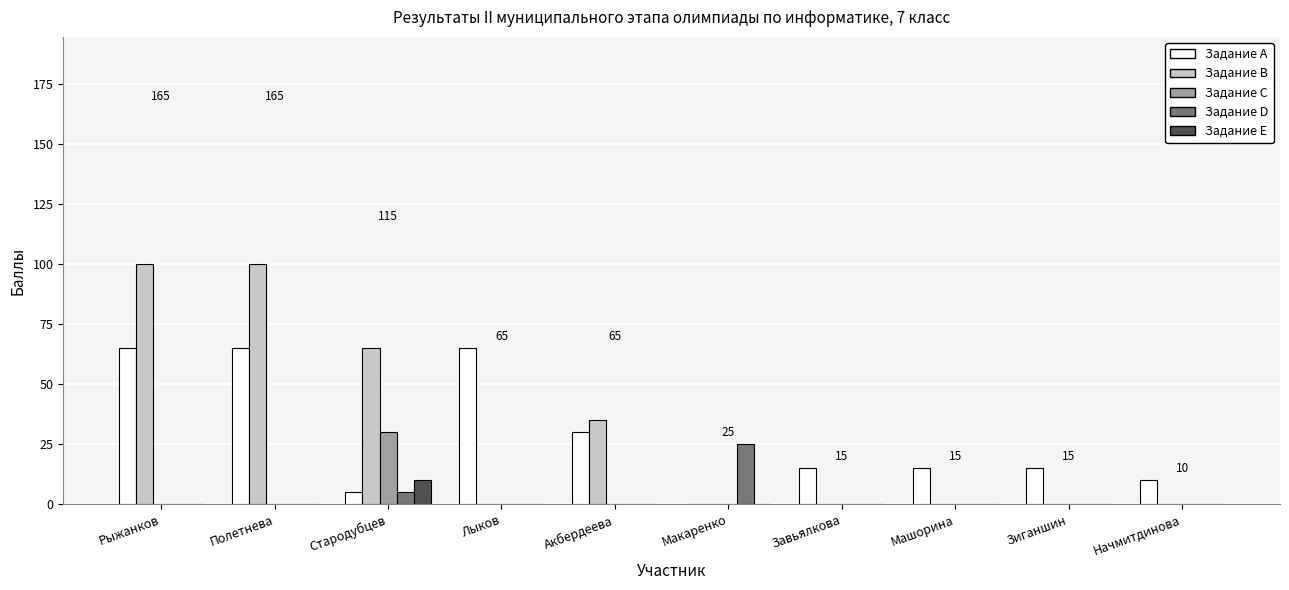

What is the spread (max minus min) of values at Завьялкова?

15